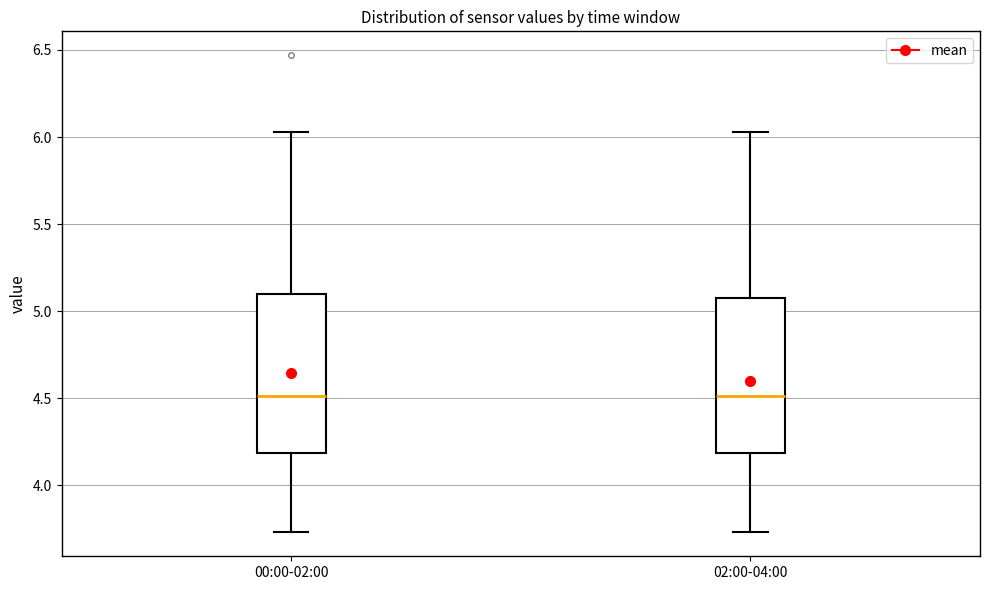

Where is the upper edge of the box for 02:00-04:00 on the y-axis? The values are not printed on the chart, so give them approximately, as read against the axis.

5.10